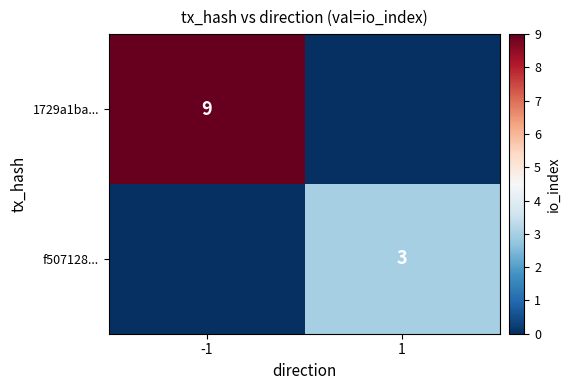

Is it true that 1729a1ba... equals 9 at -1?

True